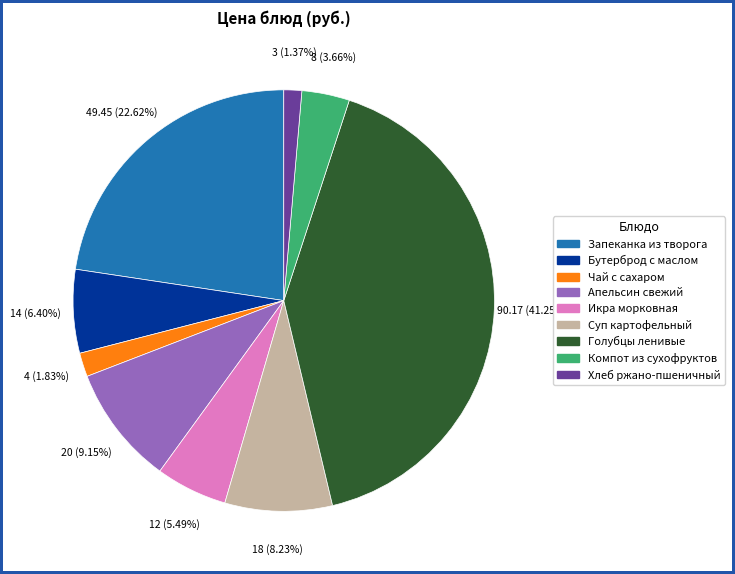

Does any single category account for the majority?

No